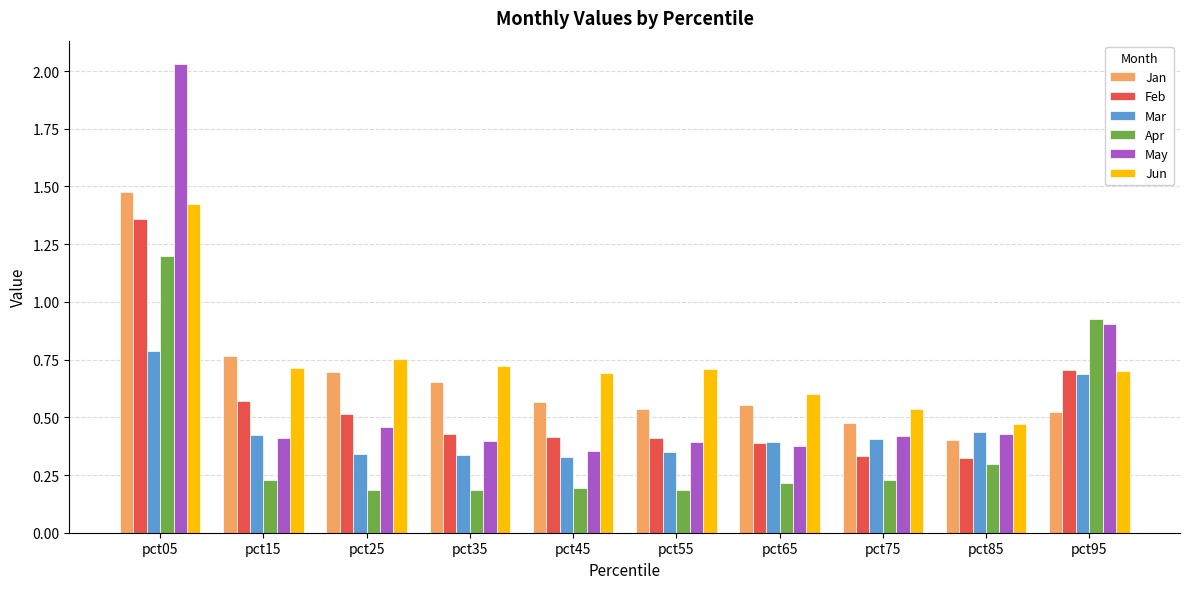

At which label does Jan reach its minimum?

pct85